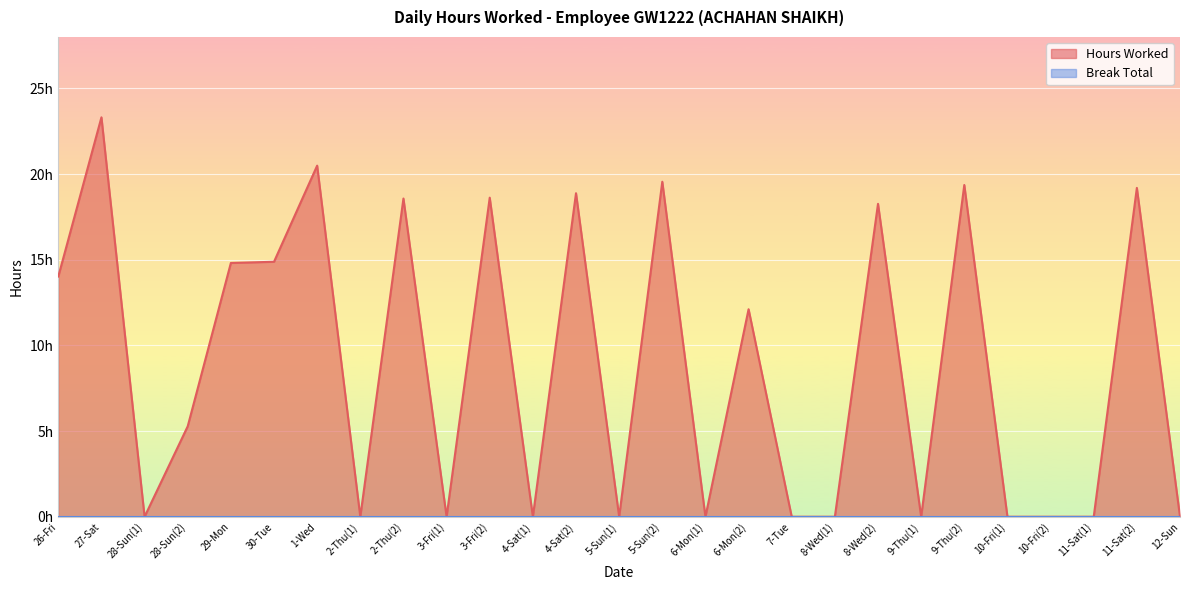

How many data points are less than 5?

13